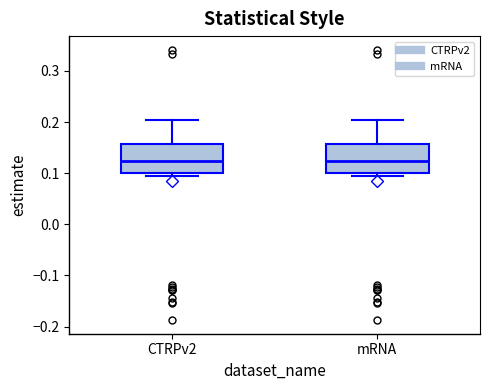

Reading left to right, transcribe this box plot: for each box, give where its median line is, the range the box spans, and where its two whiskers end, as read against the y-axis. The values are not printed on the chart, so give them approximately, as read against the axis.

CTRPv2: median 0.12, box 0.10 to 0.16, whiskers 0.09 to 0.20
mRNA: median 0.12, box 0.10 to 0.16, whiskers 0.09 to 0.20